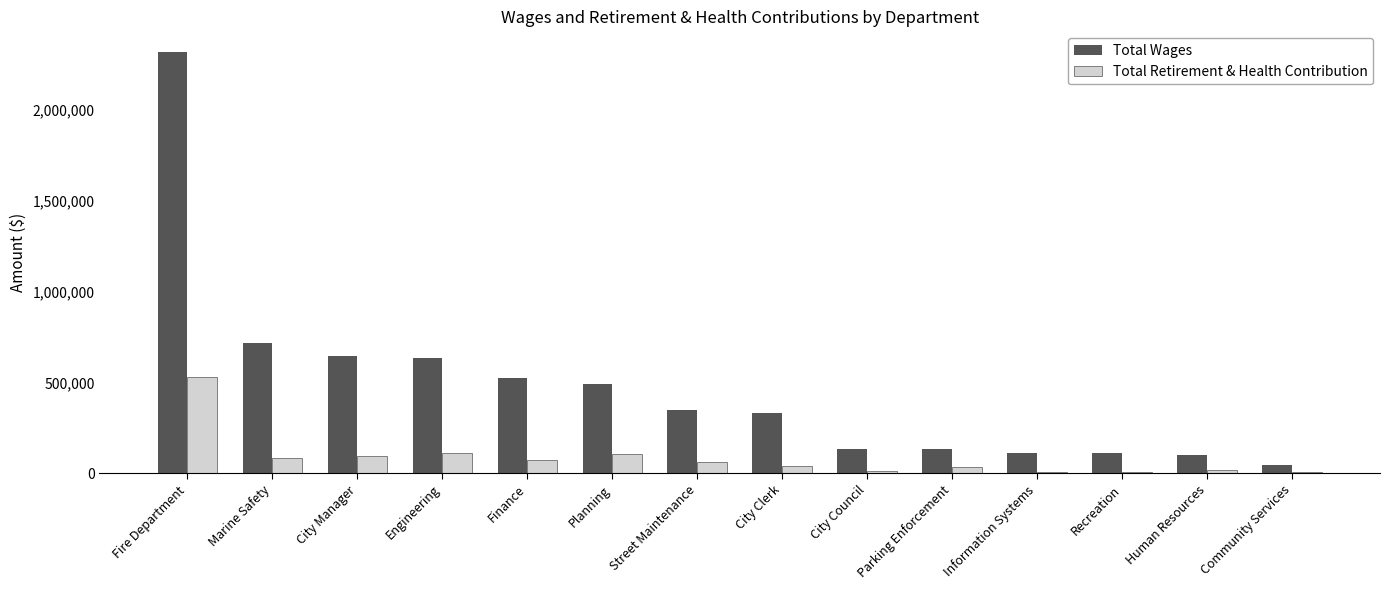

True or false: Total Wages has a value of 726273 at Finance.

False